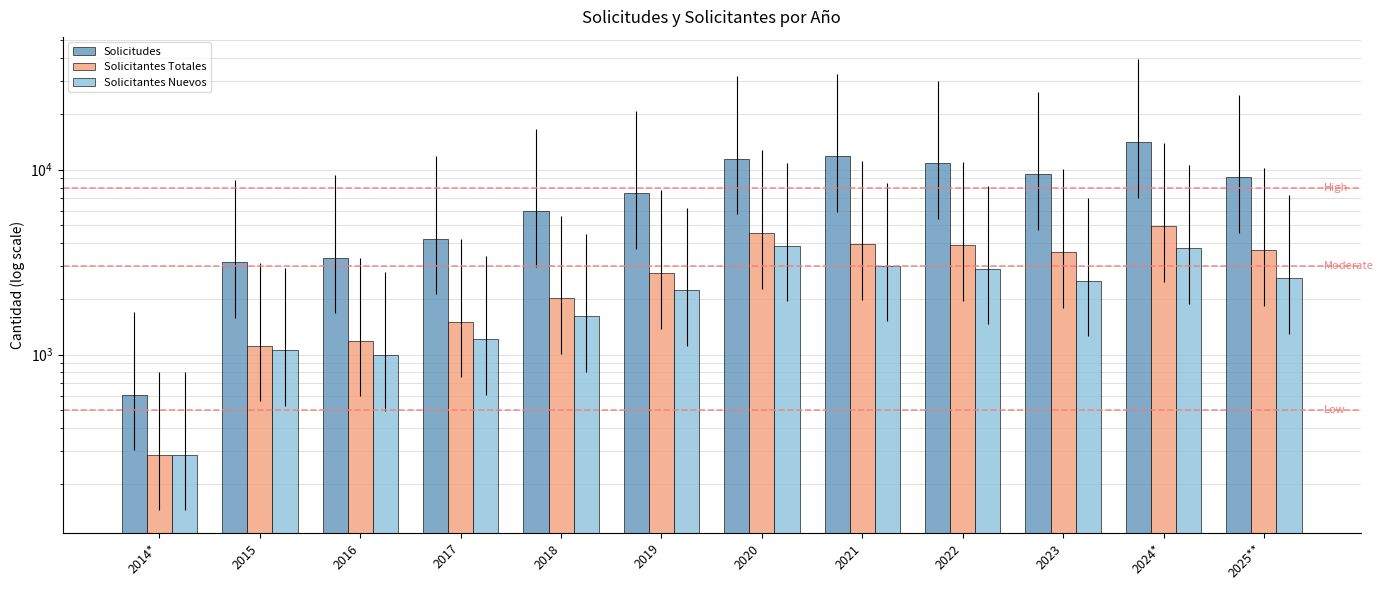

What is the maximum value for Solicitantes Totales?

4963